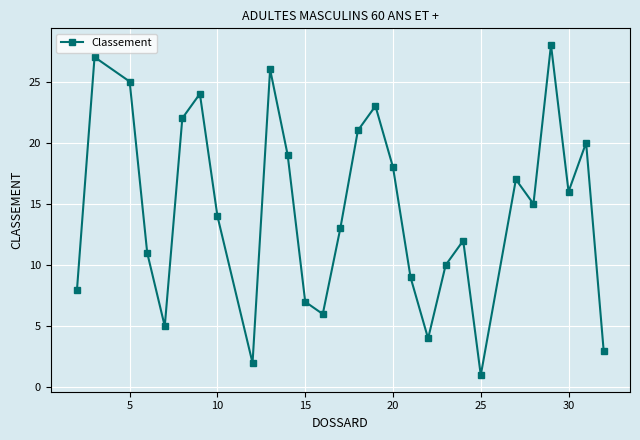

What is the minimum value shown in the chart?

1